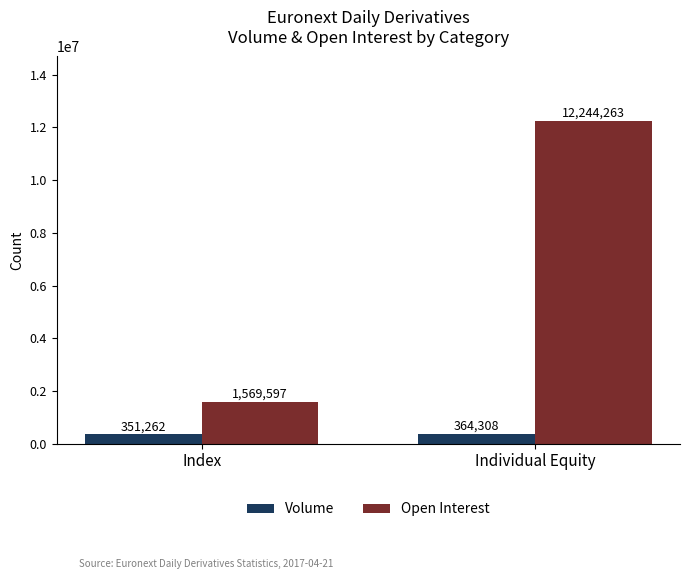

How many categories are shown in the chart?

2